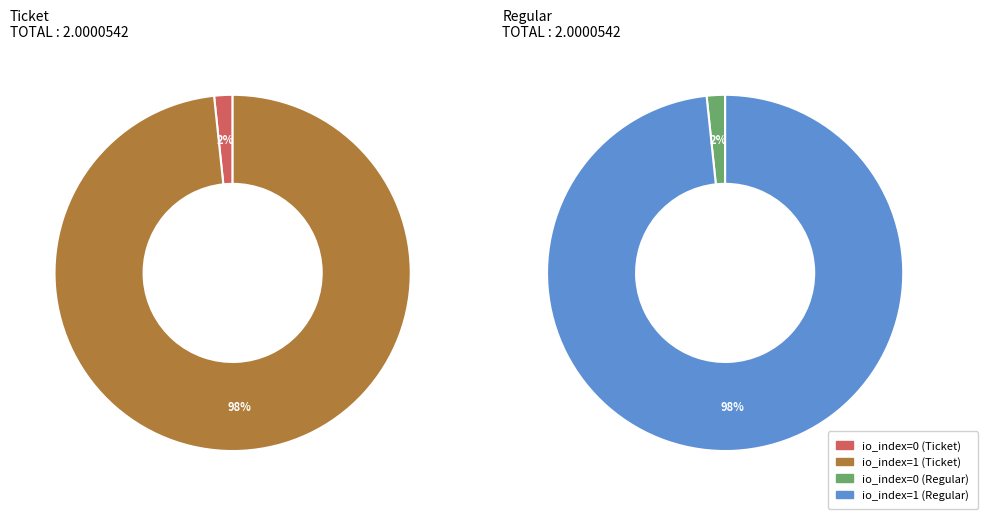

Is it true that io_index=1 is 98% of the pie?

True